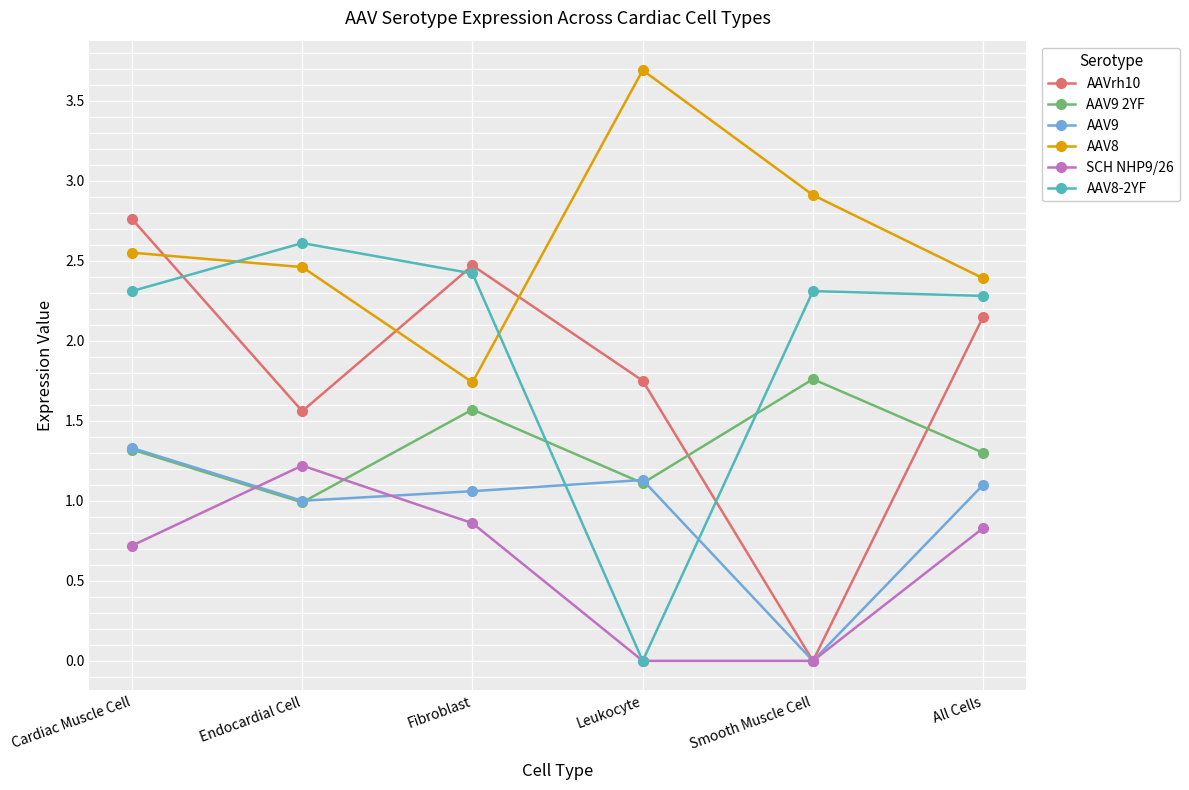

Is the value of AAV9 2YF at Fibroblast greater than the value of AAVrh10 at Leukocyte?

No